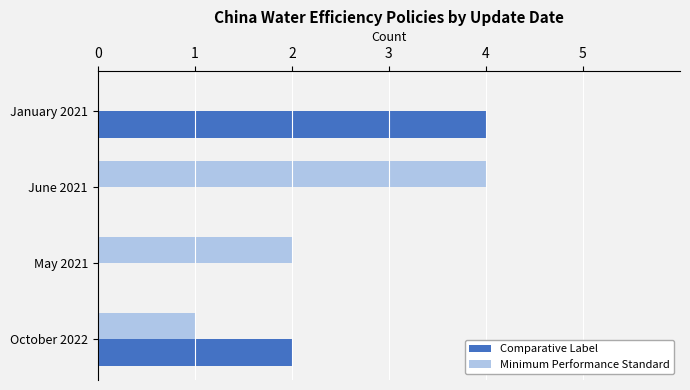

Is it true that Comparative Label equals 0 at May 2021?

True